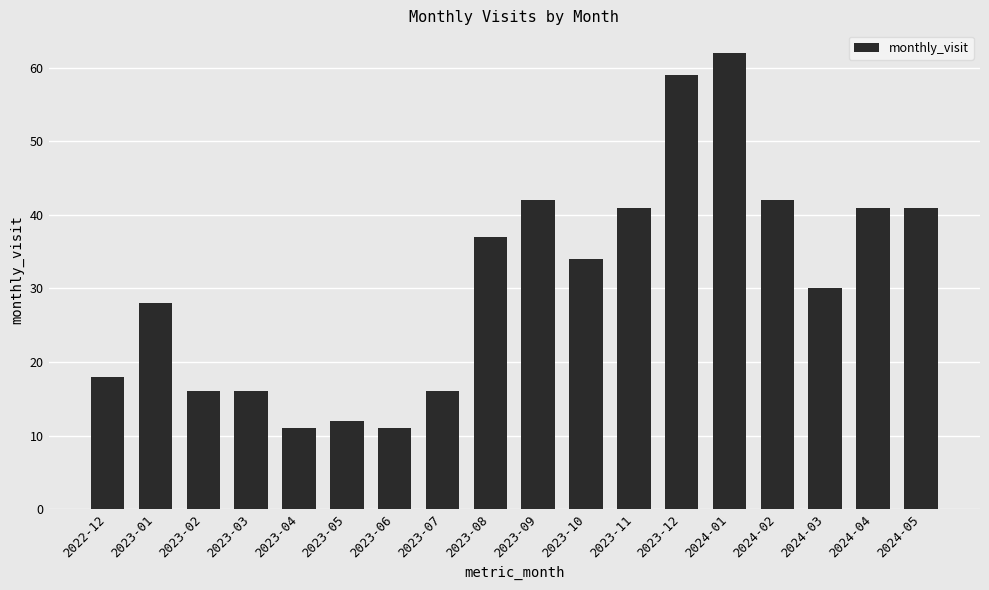

What is the minimum value shown in the chart?

11